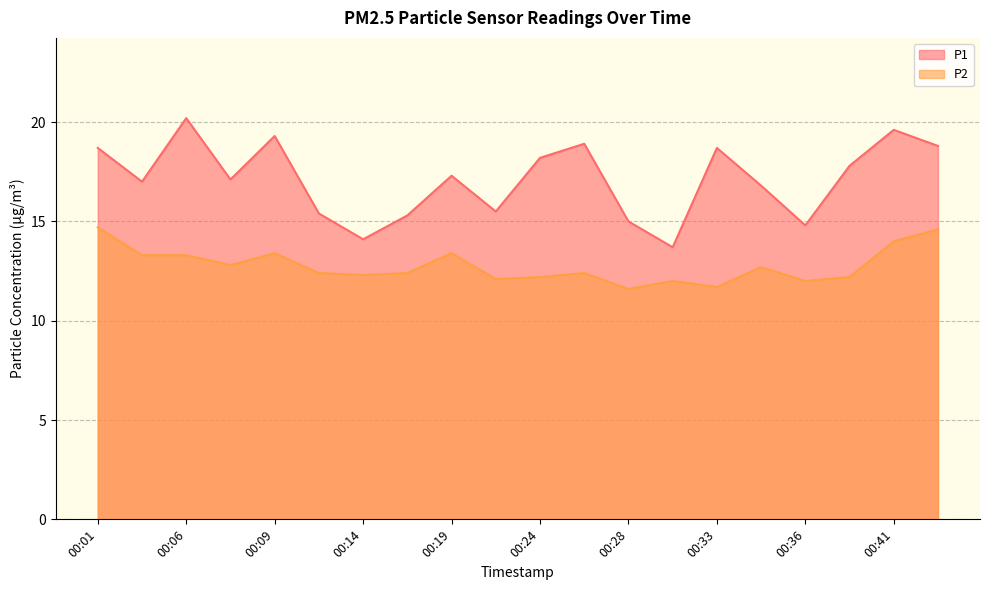

At which category is the sum across all series the highest?

00:41